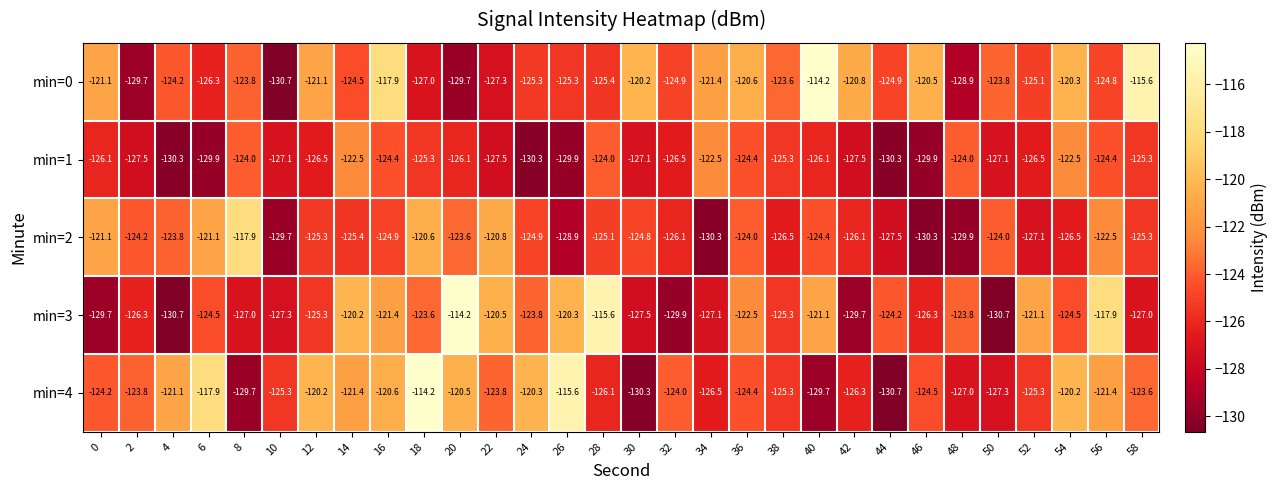

What is the approximate value of min=3 at 44?

-124.2